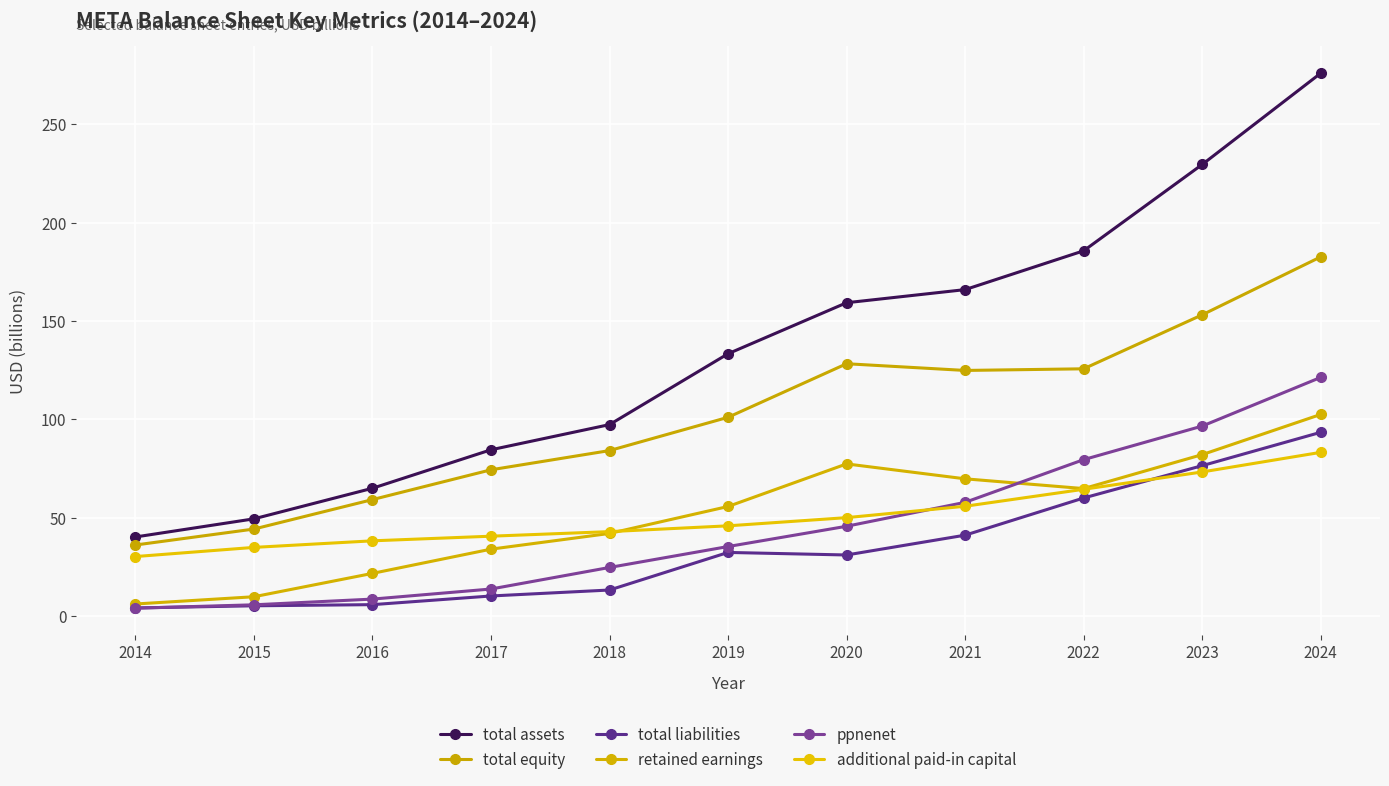

Where is the first local maximum for retained earnings?

2020